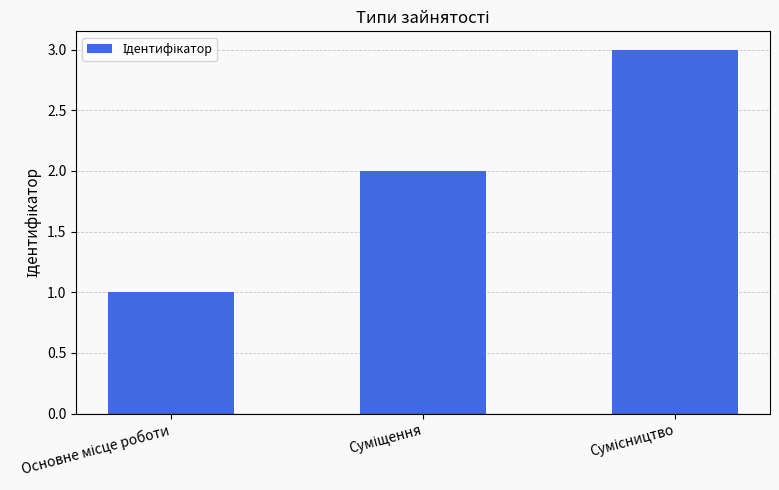

What is the sum of all values?

6